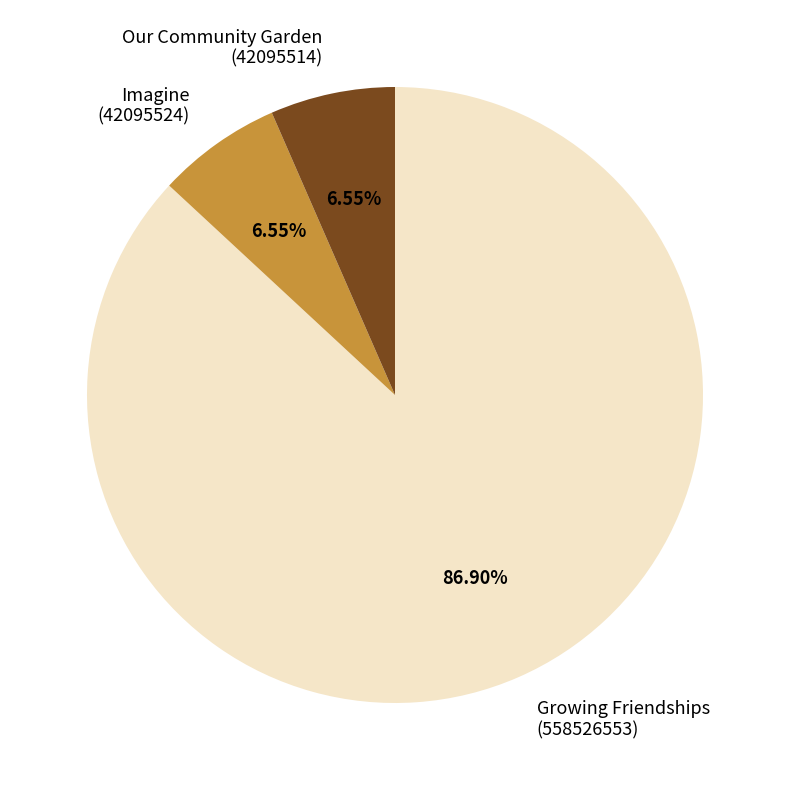

Do Growing Friendships (558526553) and Our Community Garden (42095514) together represent more than half of the pie?

Yes